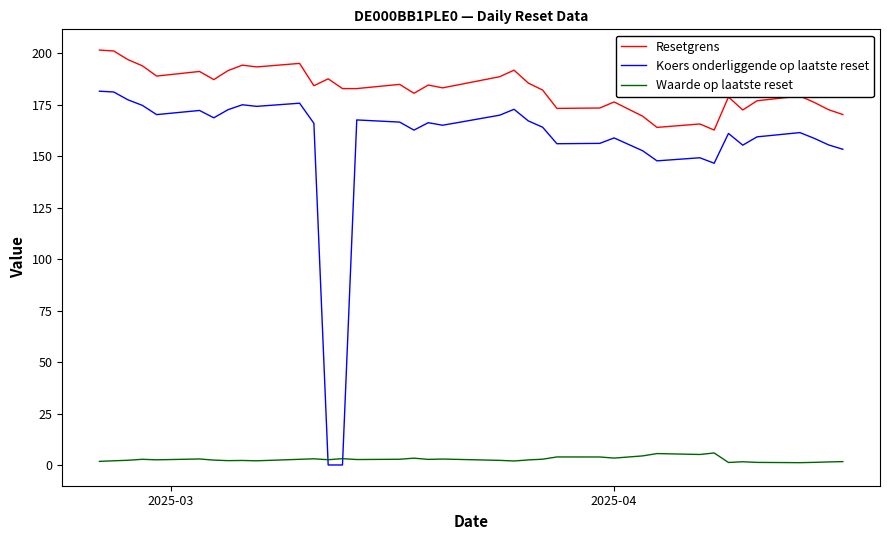

Which series has the largest range (max minus min)?

Koers onderliggende op laatste reset